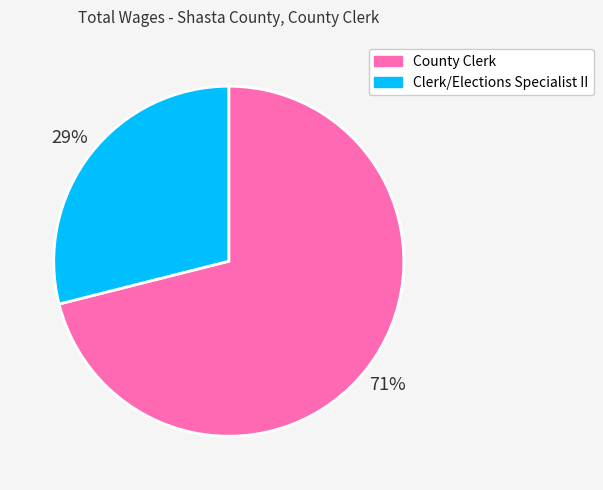

Count the number of slices in the pie.

2